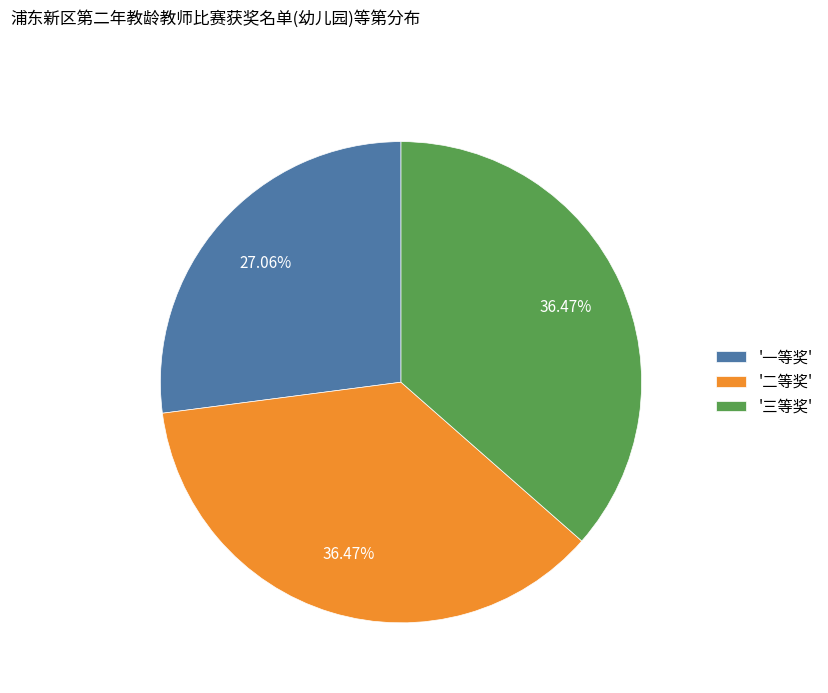

Do '二等奖' and '一等奖' together represent more than half of the pie?

Yes